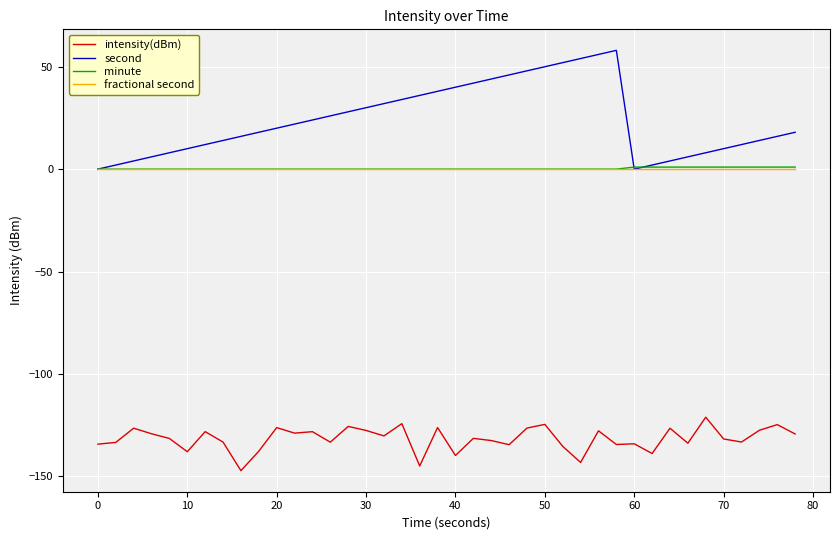

True or false: second and intensity(dBm) cross at least once.

False